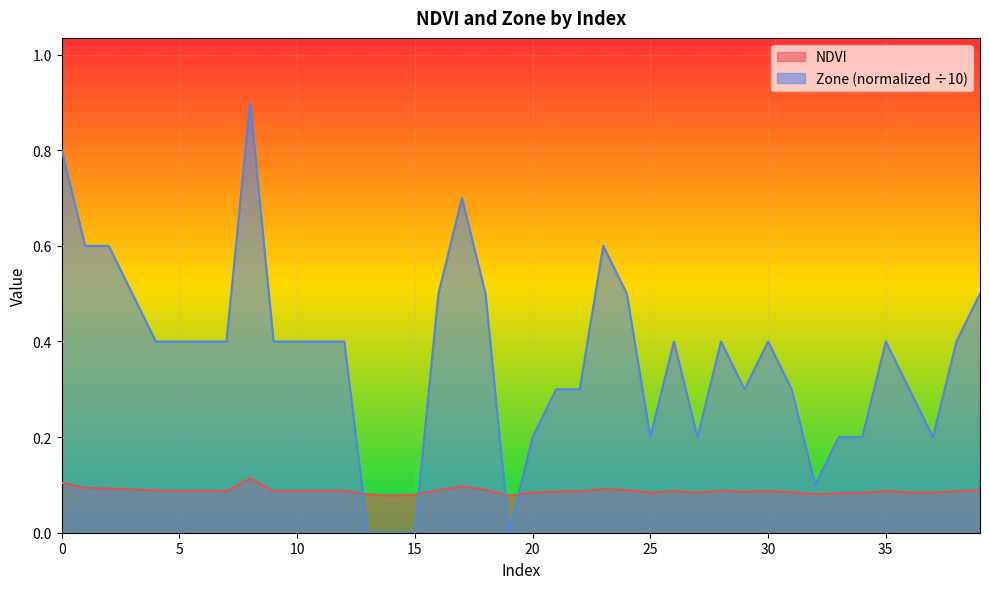

What is the average value of the NDVI series?

0.1